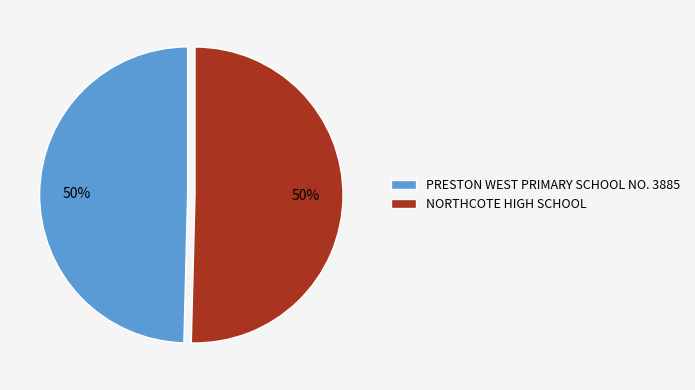

What percentage is the PRESTON WEST PRIMARY SCHOOL NO. 3885 slice, to the nearest percent?

50%